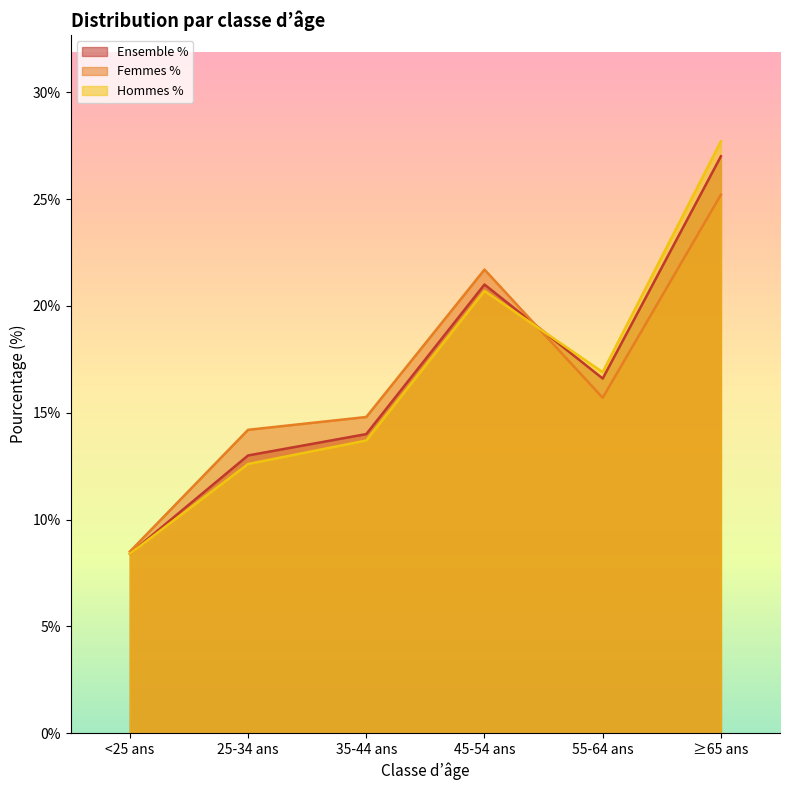

Which series ends up on top after the final intersection of Hommes % and Ensemble %?

Hommes %